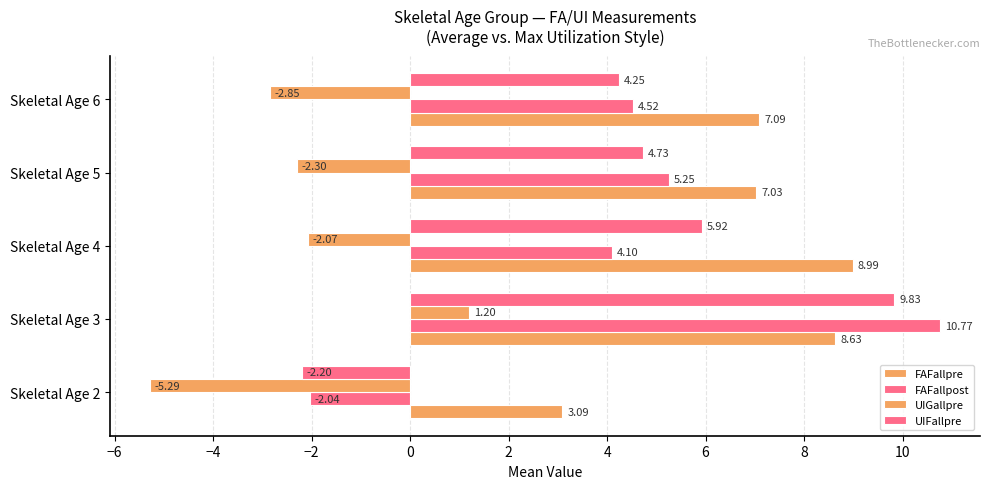

How many values in the FAFallpost series are below 4?

1